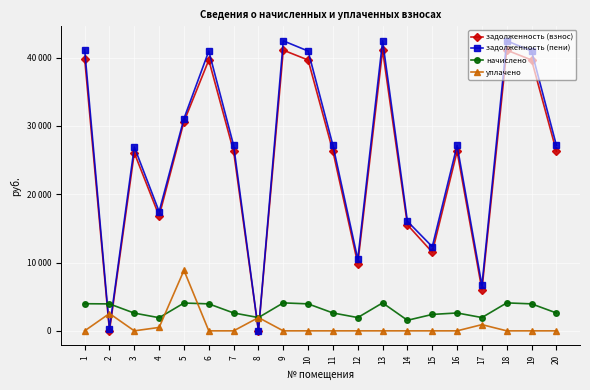

The задолженность (пени) series shows 10072.4 at 11. True or false?

False